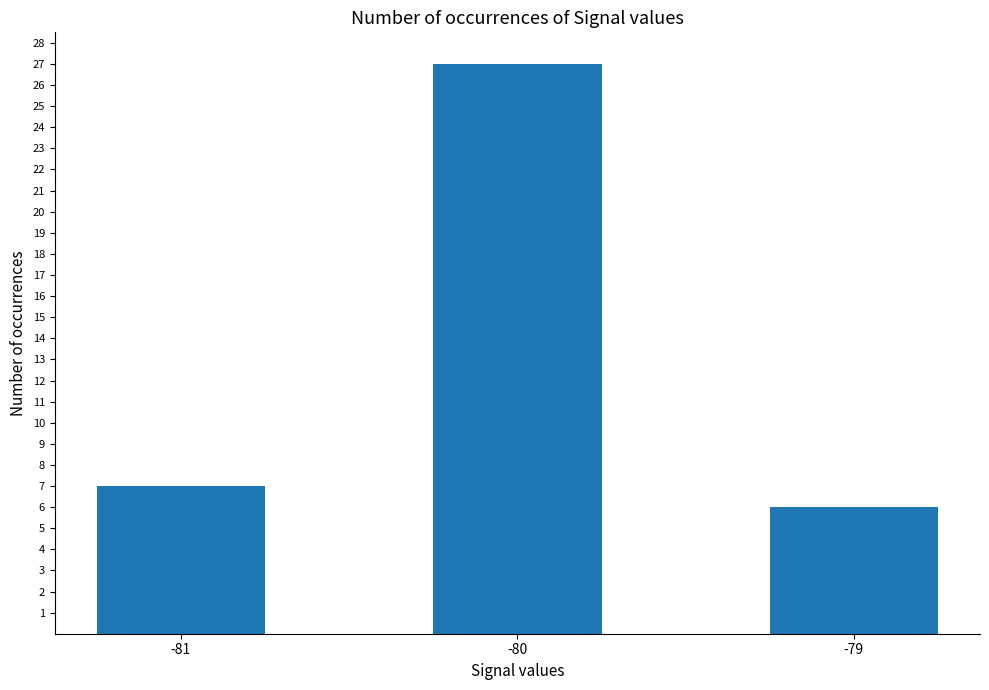

List the labels in order of value, largest first.

-80, -81, -79